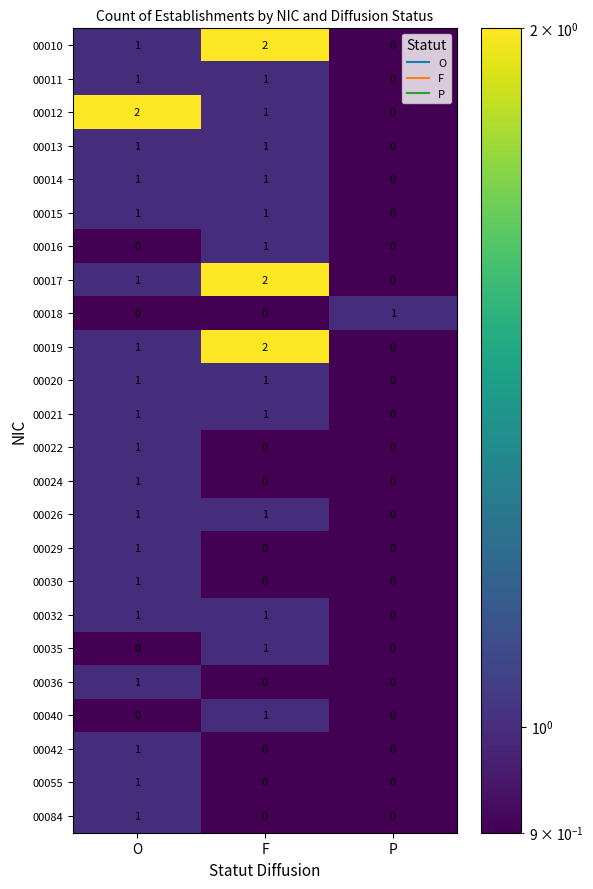

How many distinct data groups are displayed?

24